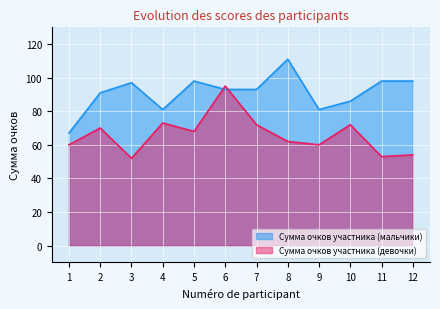

How many lines are shown in the chart?

2